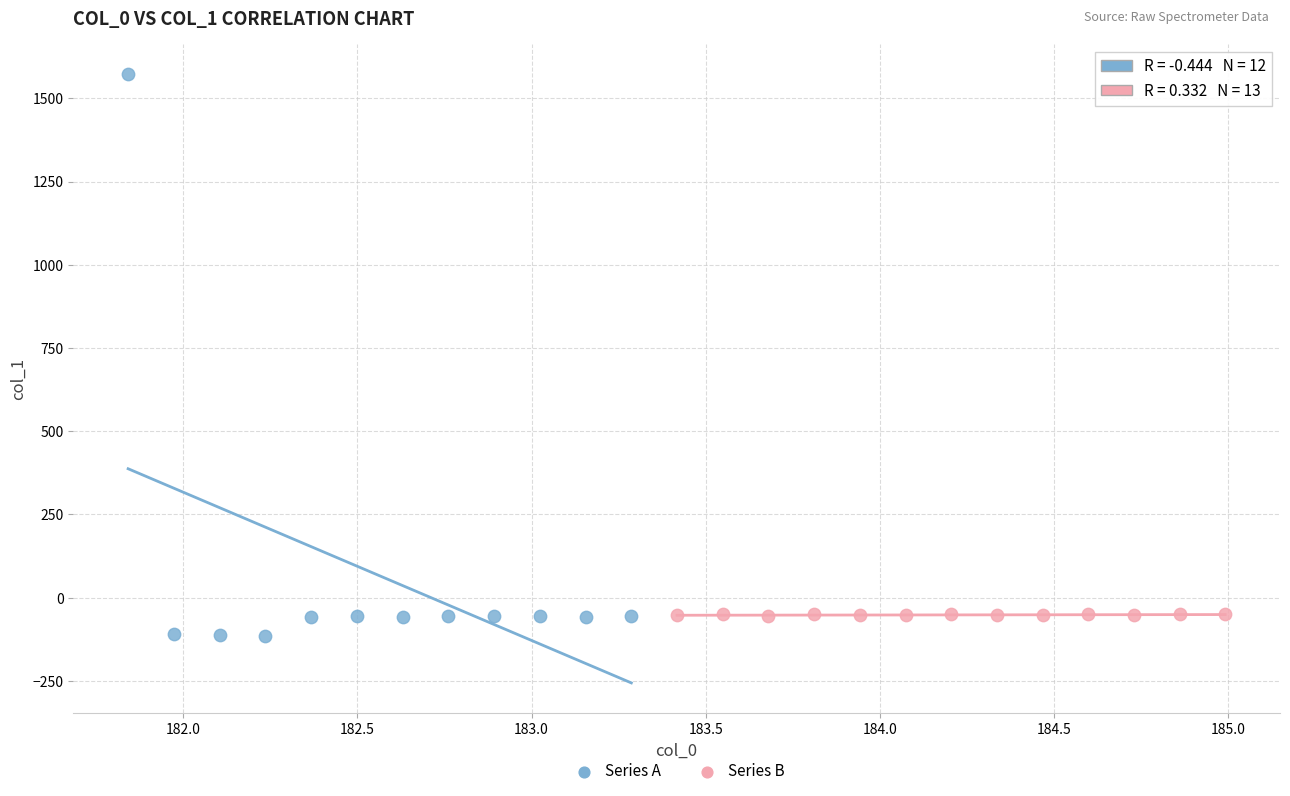

Which series has the widest spread of Y values?

Series A